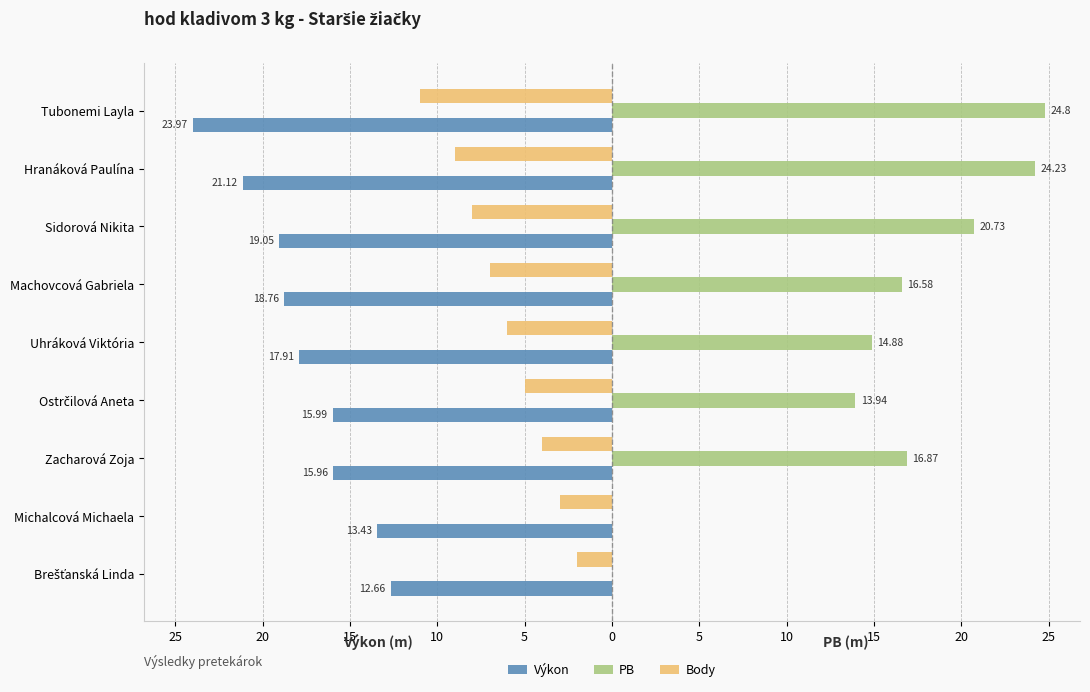

What are all the series names shown in the legend?

Výkon, PB, Body